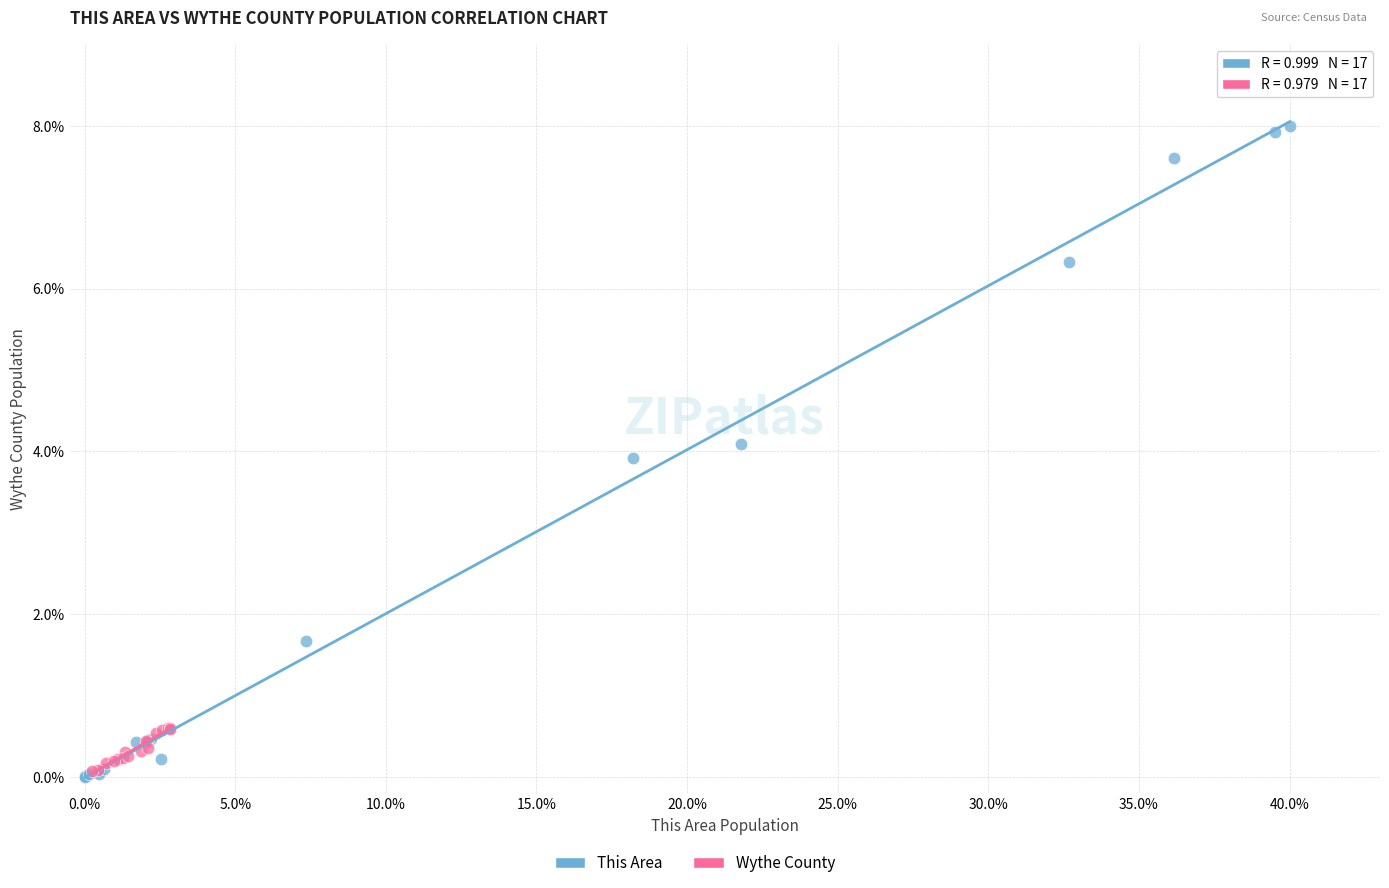

Which series has the widest spread of Y values?

This Area